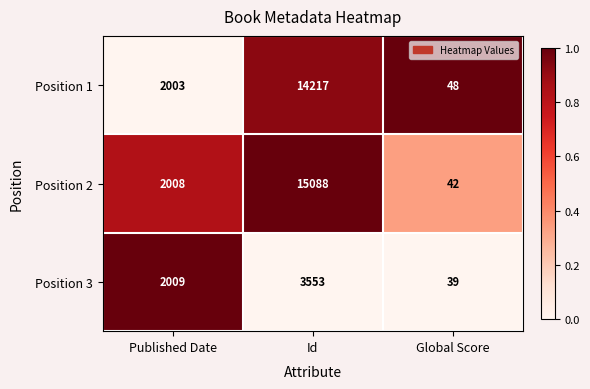

What is the difference between the highest and lowest values at Published Date?

6